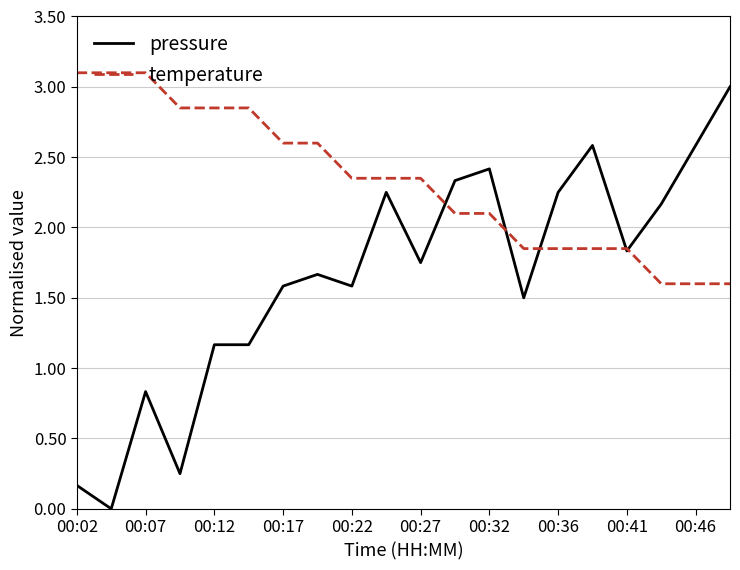

Does the chart have visible grid lines?

Yes